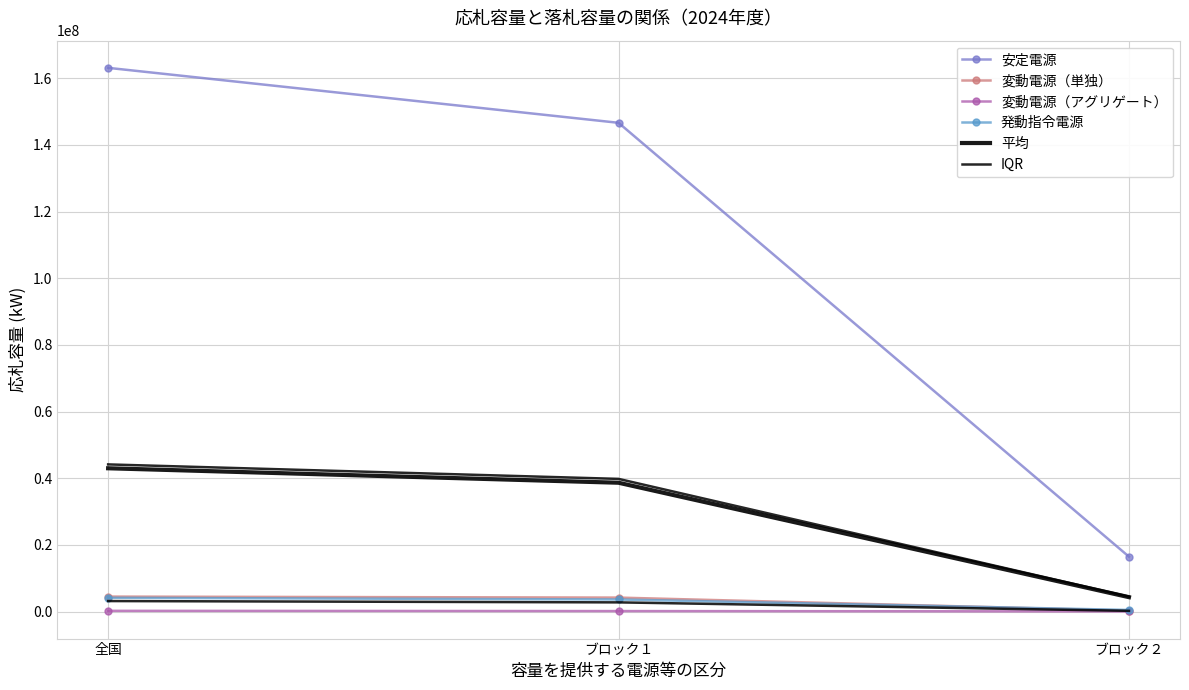

What is the maximum value shown in the chart?

163114237.0